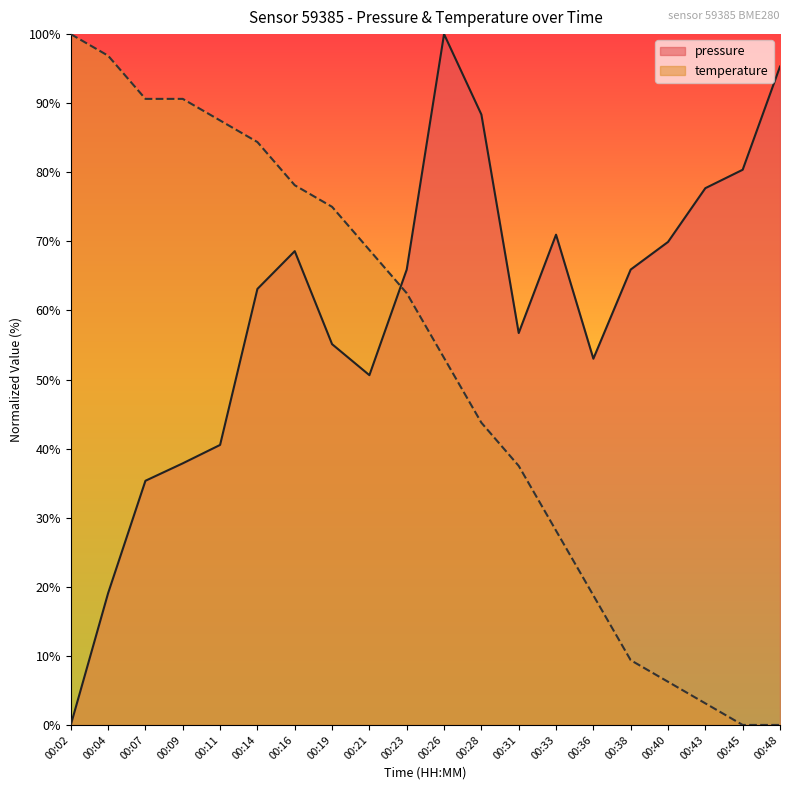

True or false: temperature has more than 0 points higher than both neighbors.

False